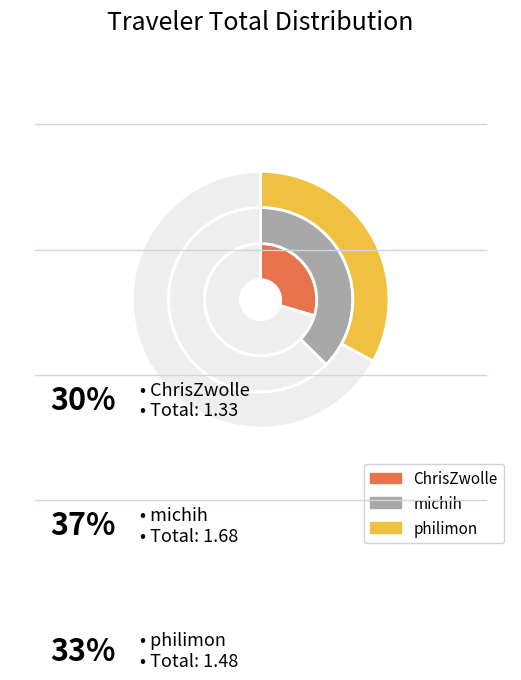

Which slice is the smallest?

ChrisZwolle